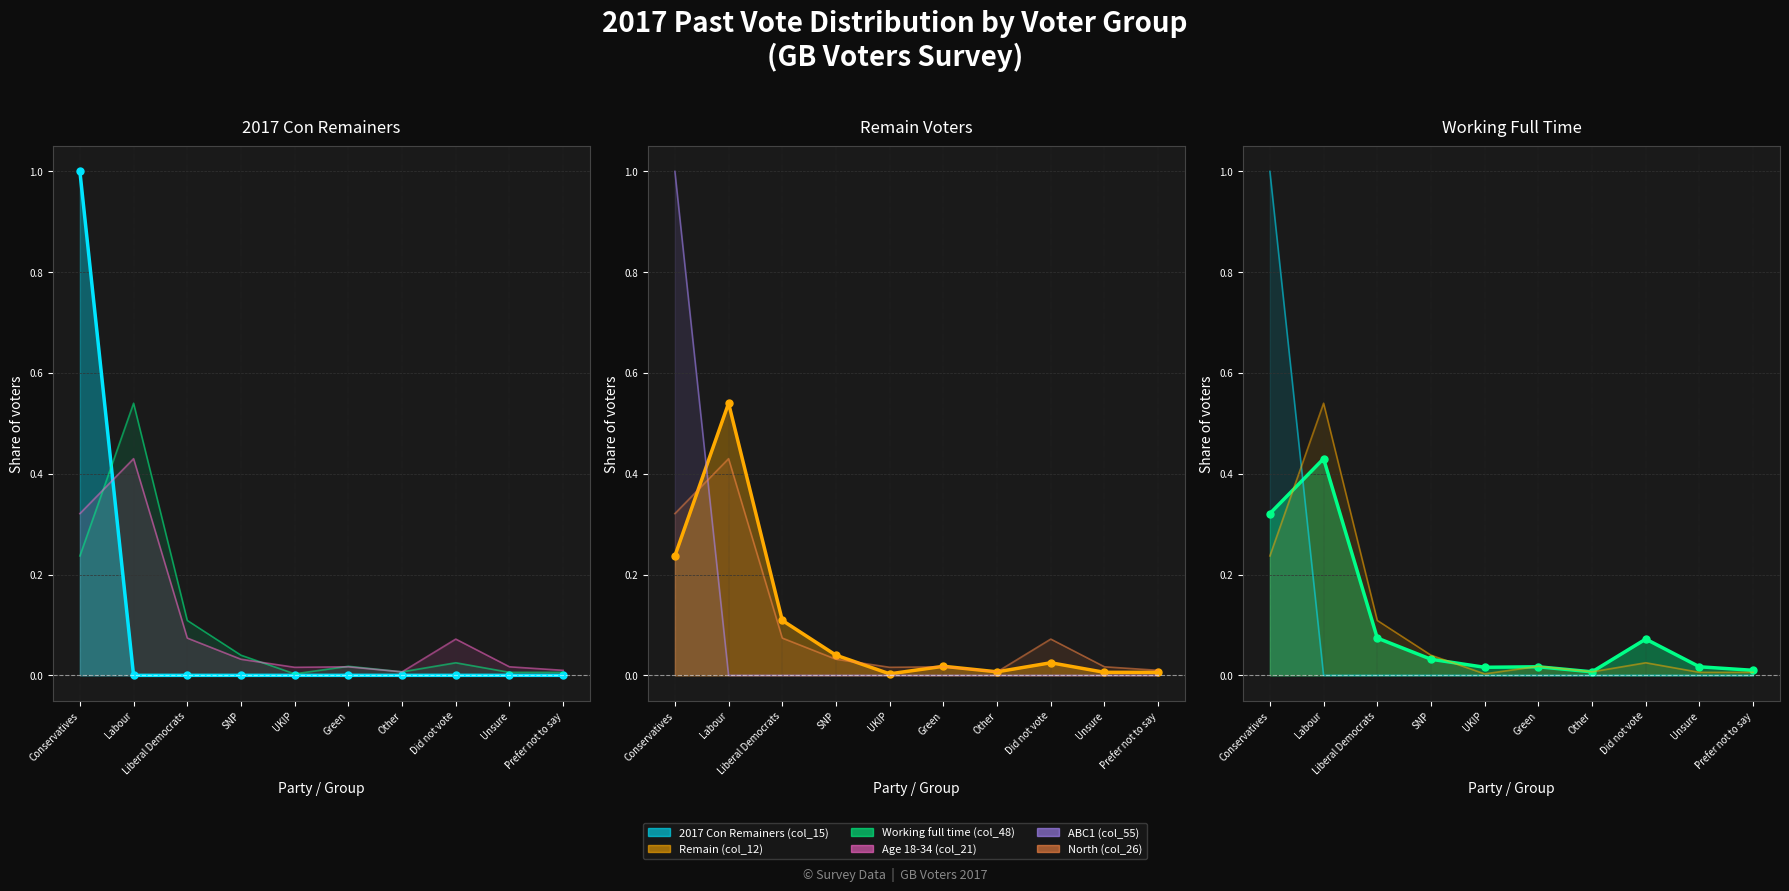

At which label is 2017 Con Remainers (col_15) closest to 0?

Labour